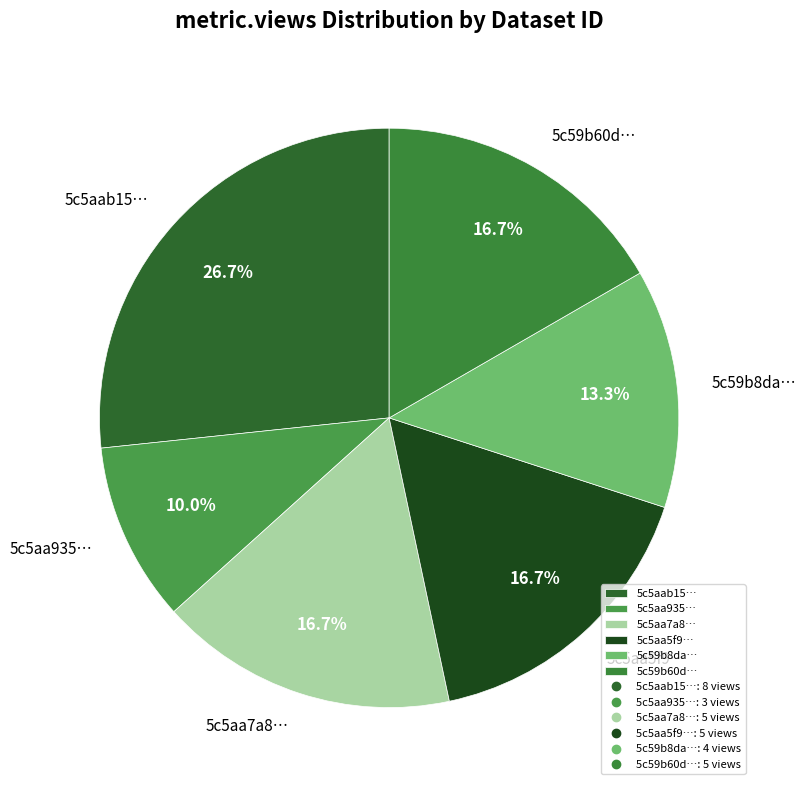

Which slice is the largest?

5c5aab15…